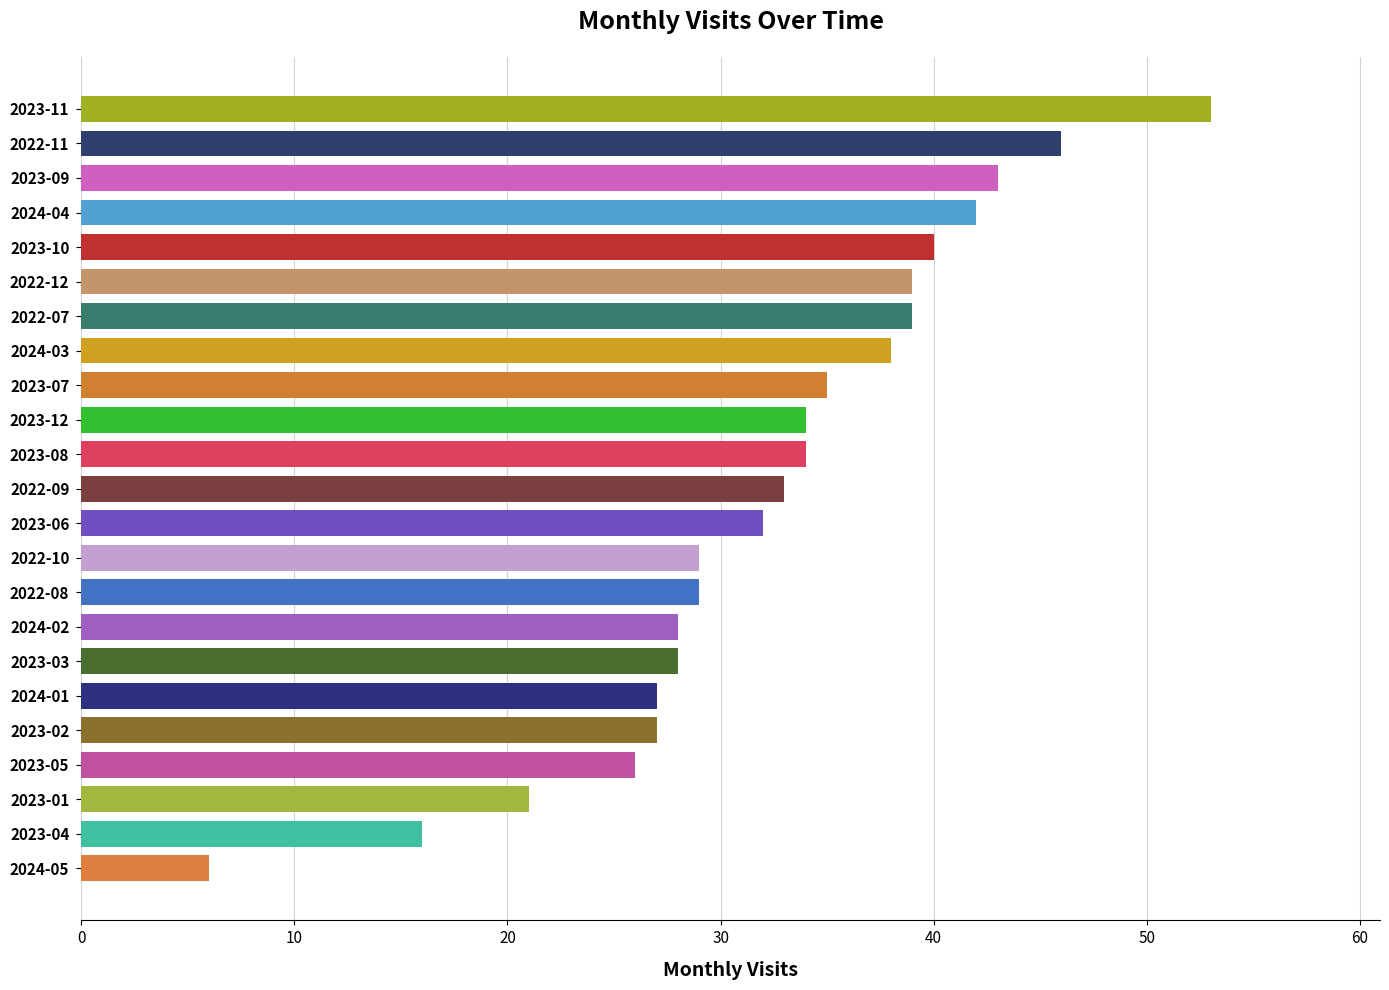

What is the change in value from 2024-03 to 2023-10?

+2